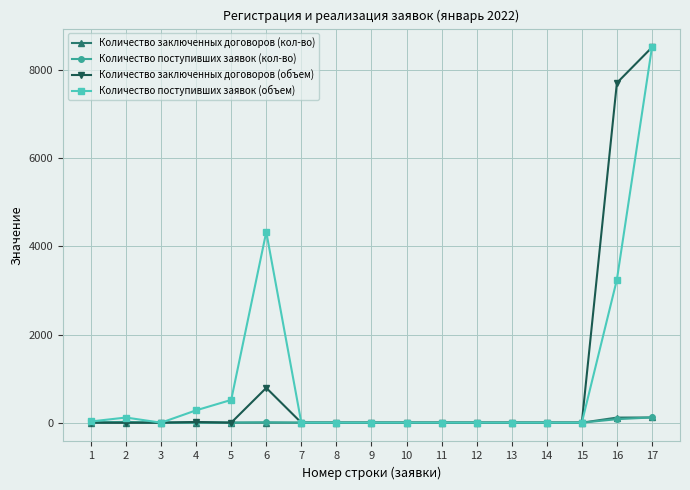

Is this an area chart (filled region under the line)?

No